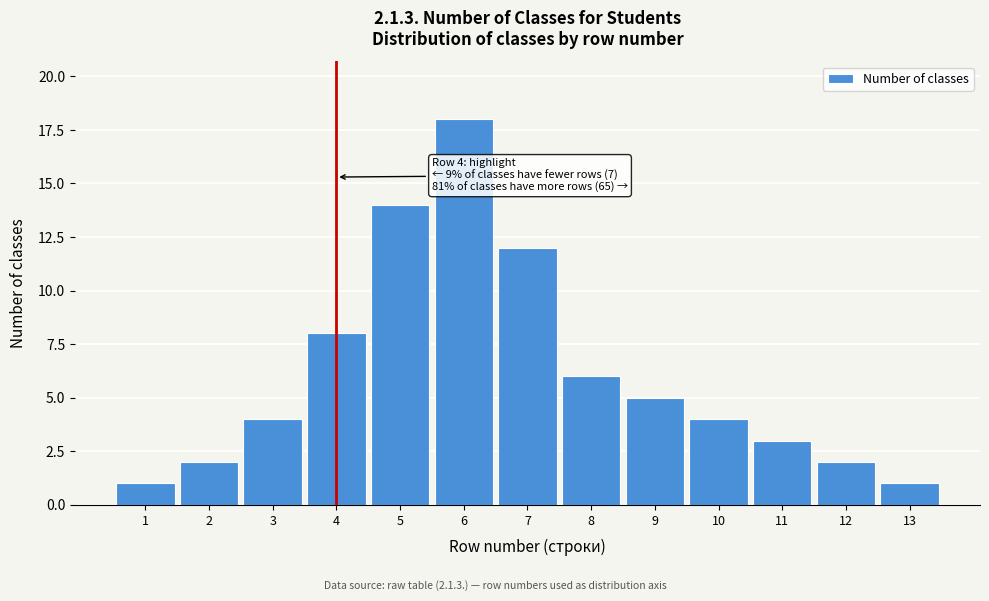

Reading left to right, transcribe all the data shown in this chart.

1	2	4	8	14	18	12	6	5	4	3	2	1